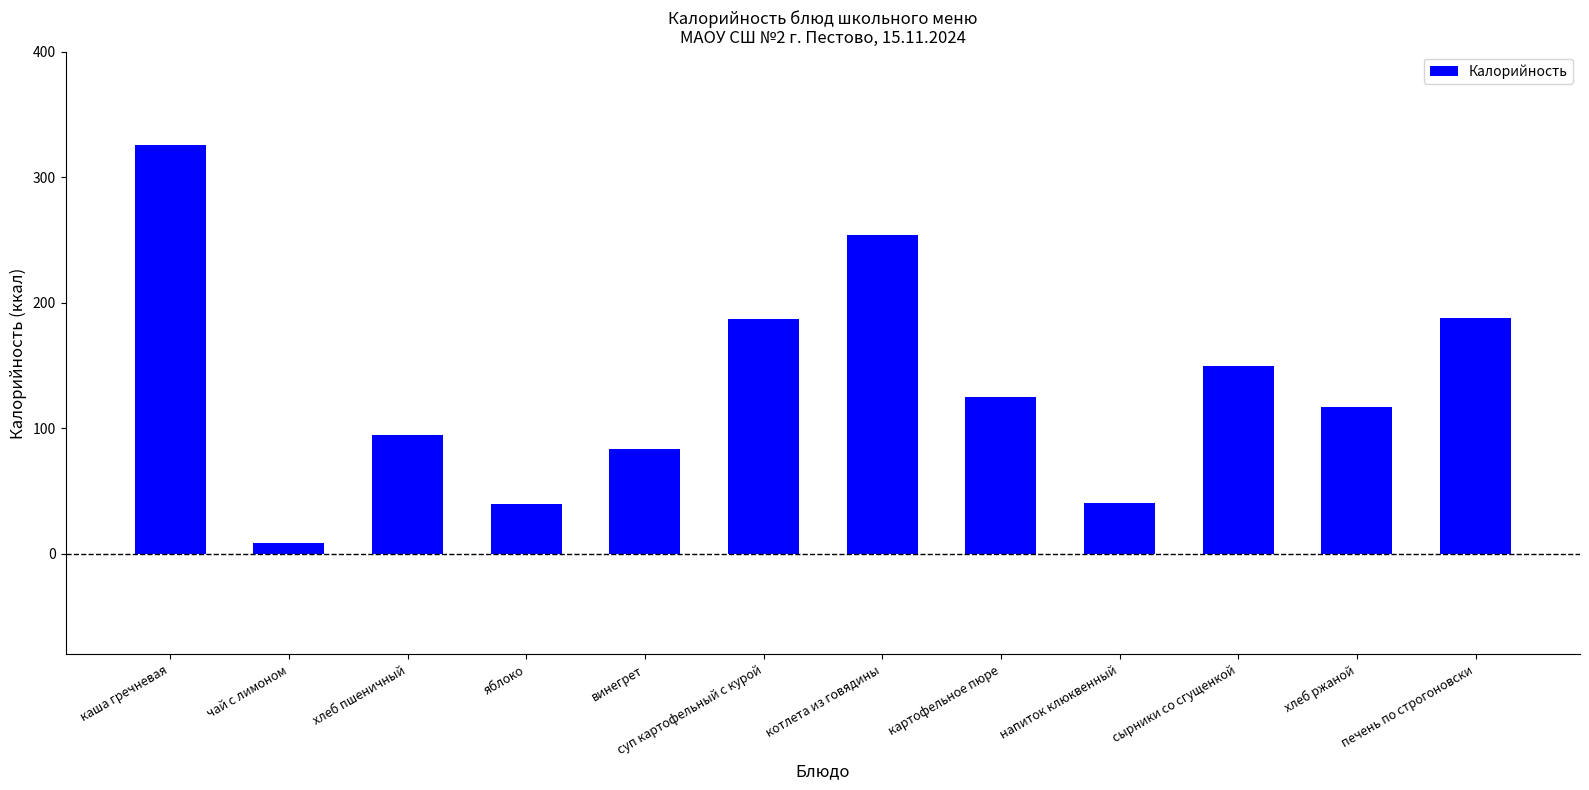

What is the minimum value shown in the chart?

9